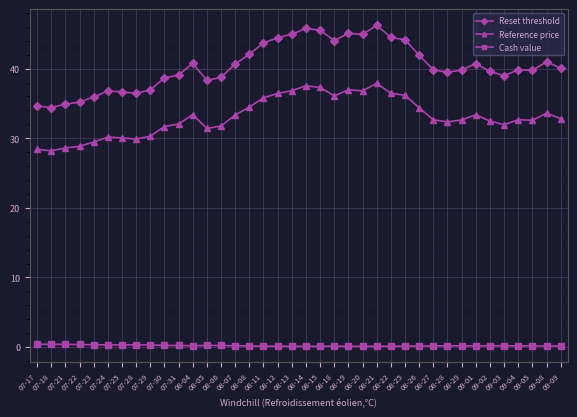

What is the sum of the Reference price values at 08-28 and 08-27?

65.0